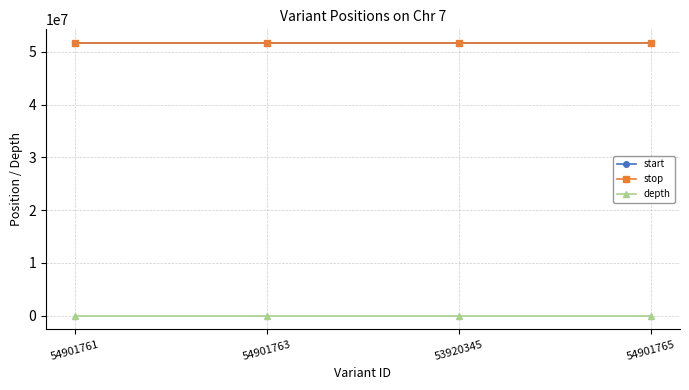

Is the value of start at 54901761 greater than the value of depth at 54901763?

Yes